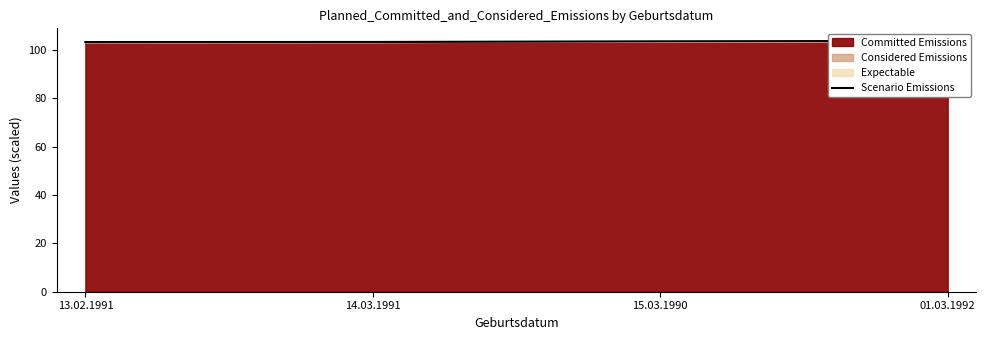

List the labels in order of value, largest first.

01.03.1992, 15.03.1990, 14.03.1991, 13.02.1991